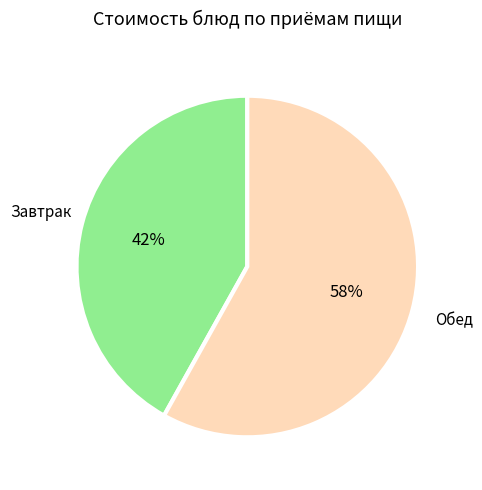

Is there any slice that represents more than half of the pie?

Yes